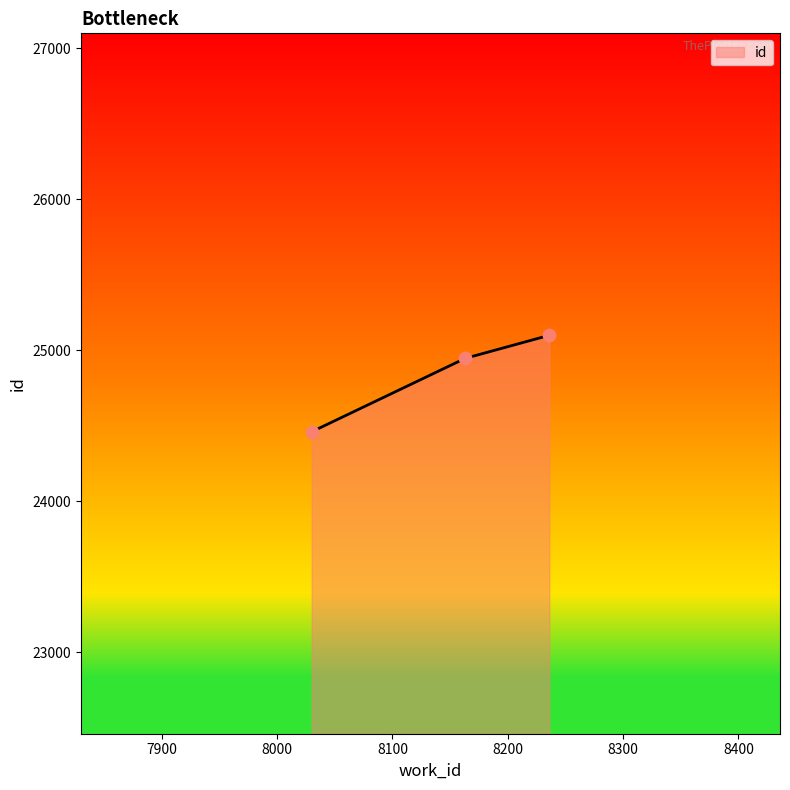

What is the sum of all values?

74502